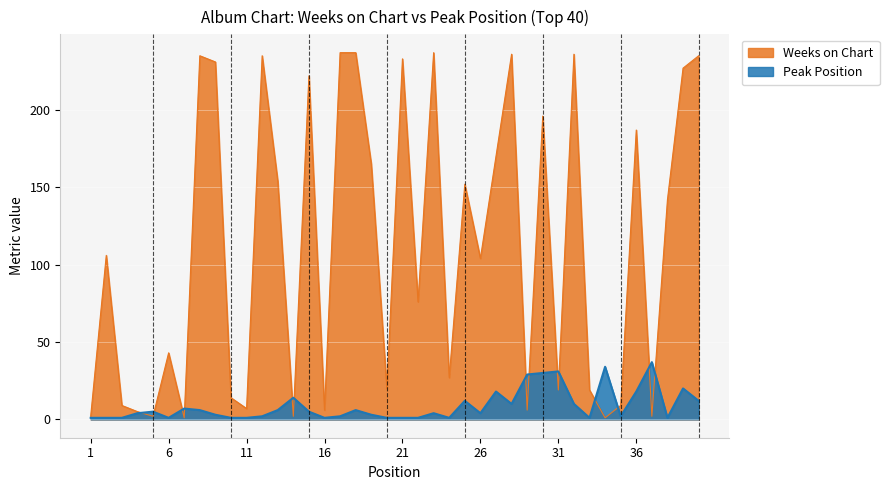

What is the highest value of the Peak Position series?

37